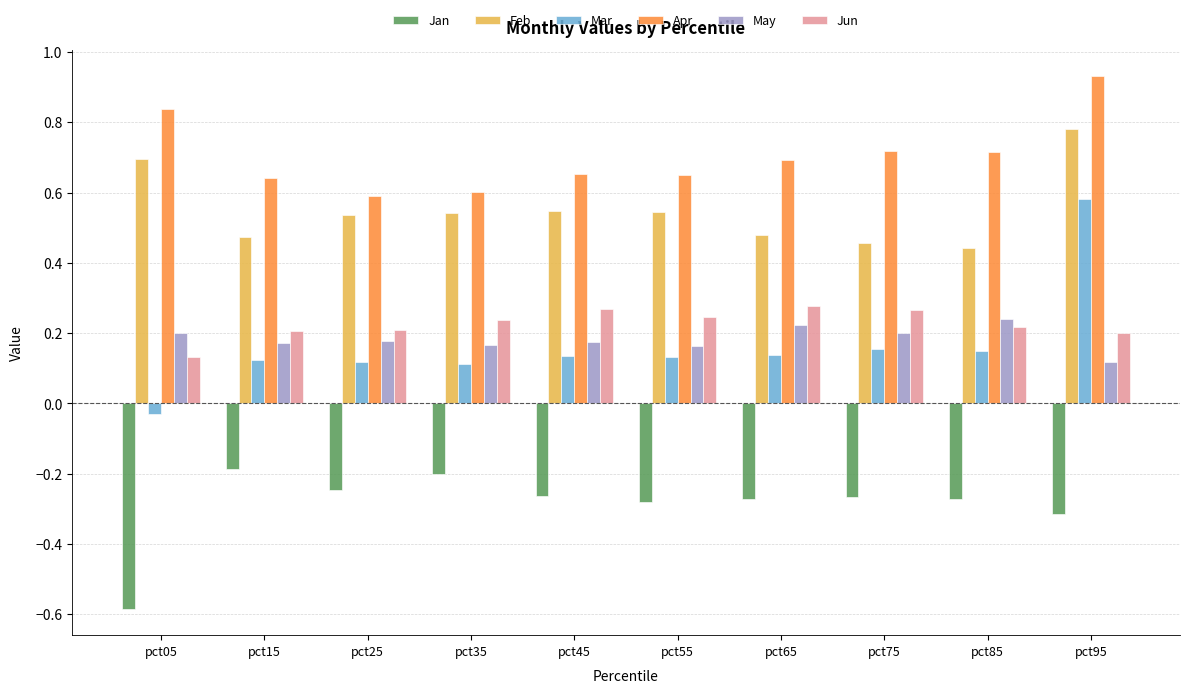

At pct45, list the series in order from largest to smallest.

Apr, Feb, Jun, May, Mar, Jan